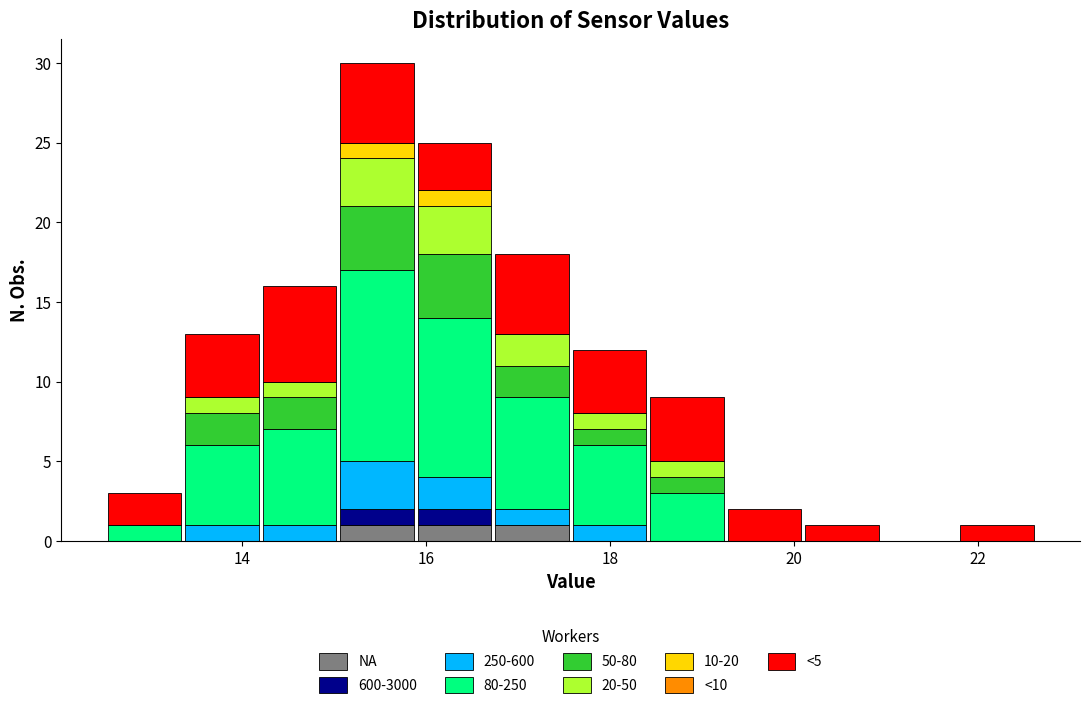

Which range on the x-axis has the tallest stacked bar (by total height)?

15.0 to 15.8